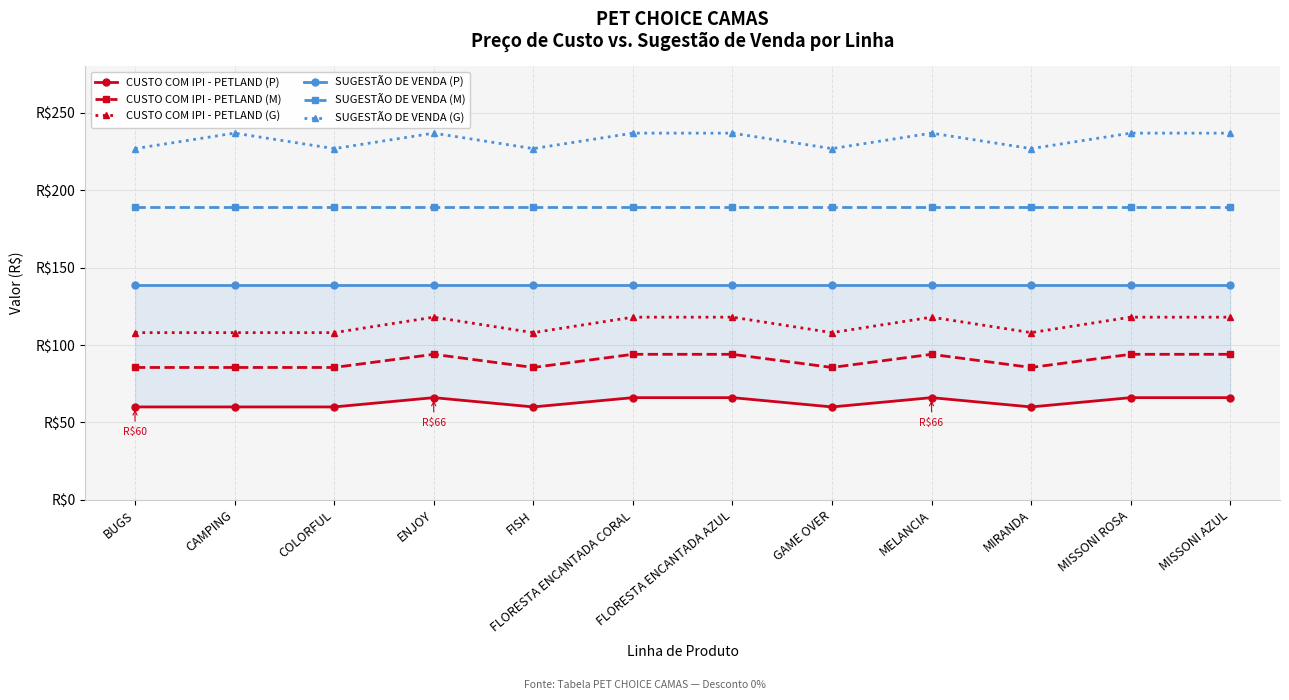

True or false: SUGESTÃO DE VENDA (M) has more than 0 interior local peaks.

False